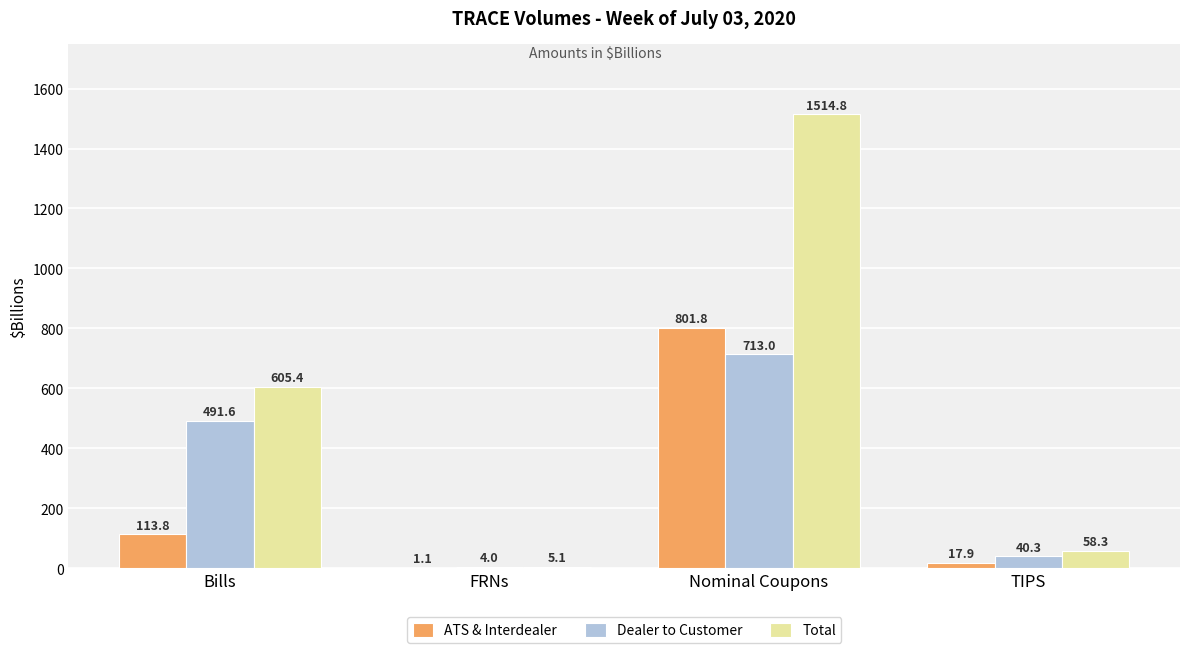

Reading left to right, extract all data points from this chart.

ATS & Interdealer: Bills=113.8	FRNs=1.1	Nominal Coupons=801.8	TIPS=17.9
Dealer to Customer: Bills=491.6	FRNs=4.0	Nominal Coupons=713.0	TIPS=40.3
Total: Bills=605.4	FRNs=5.1	Nominal Coupons=1514.8	TIPS=58.3